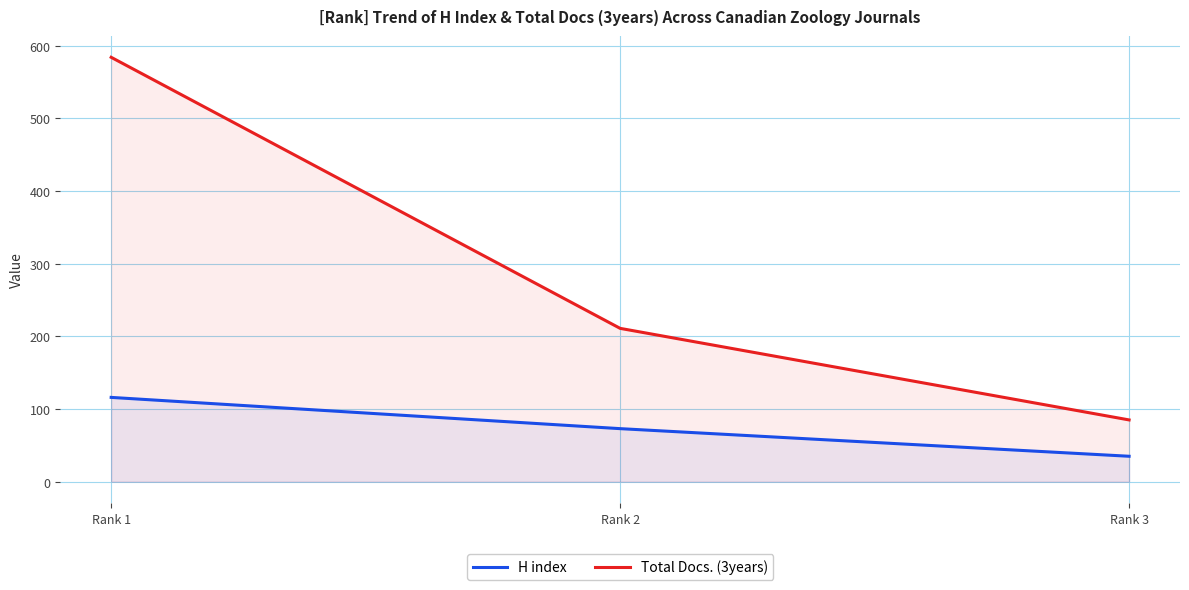

The Total Docs. (3years) series shows 211 at Rank 2. True or false?

True